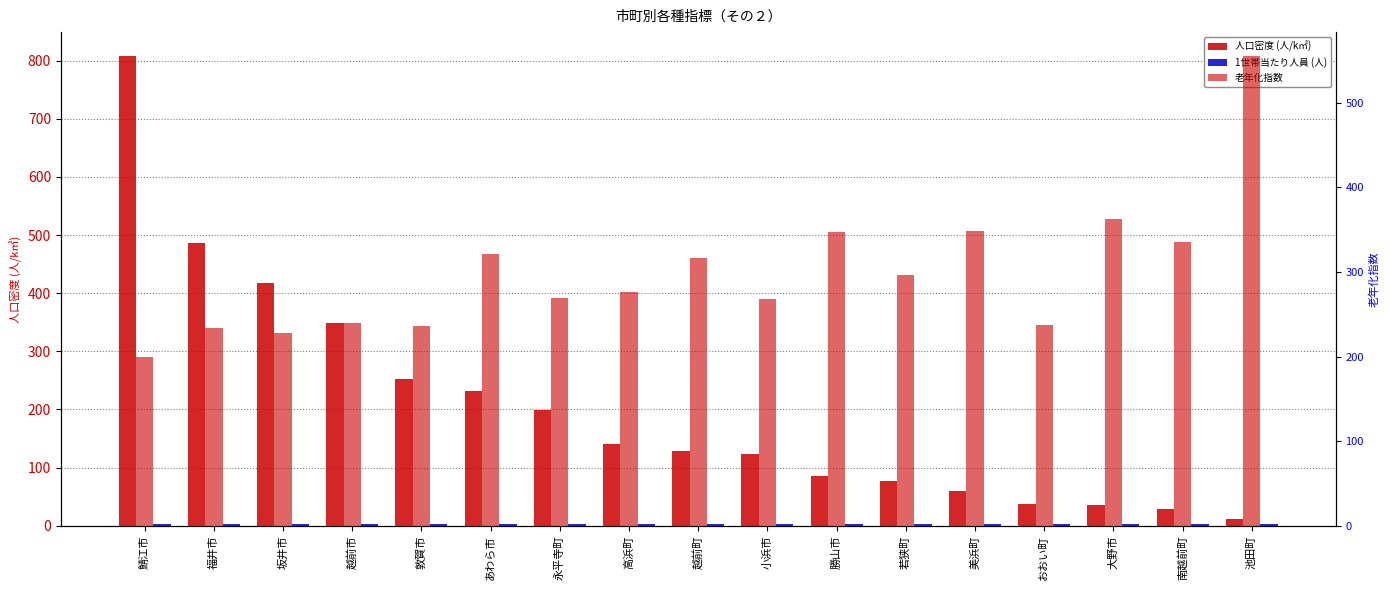

Is it true that 老年化指数 equals 344.9 at 敦賀市?

False